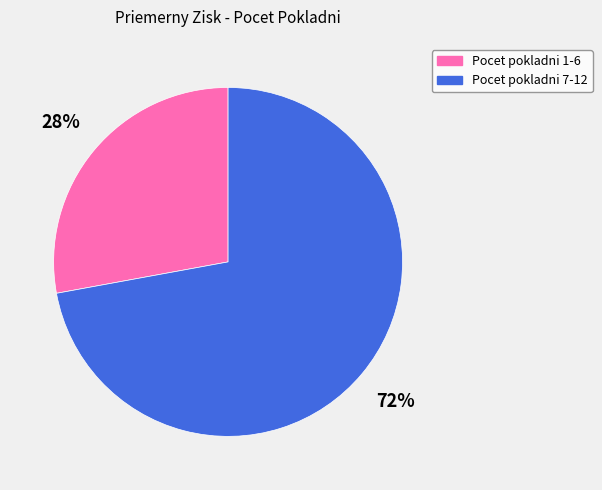

How many slices are in this pie chart?

2